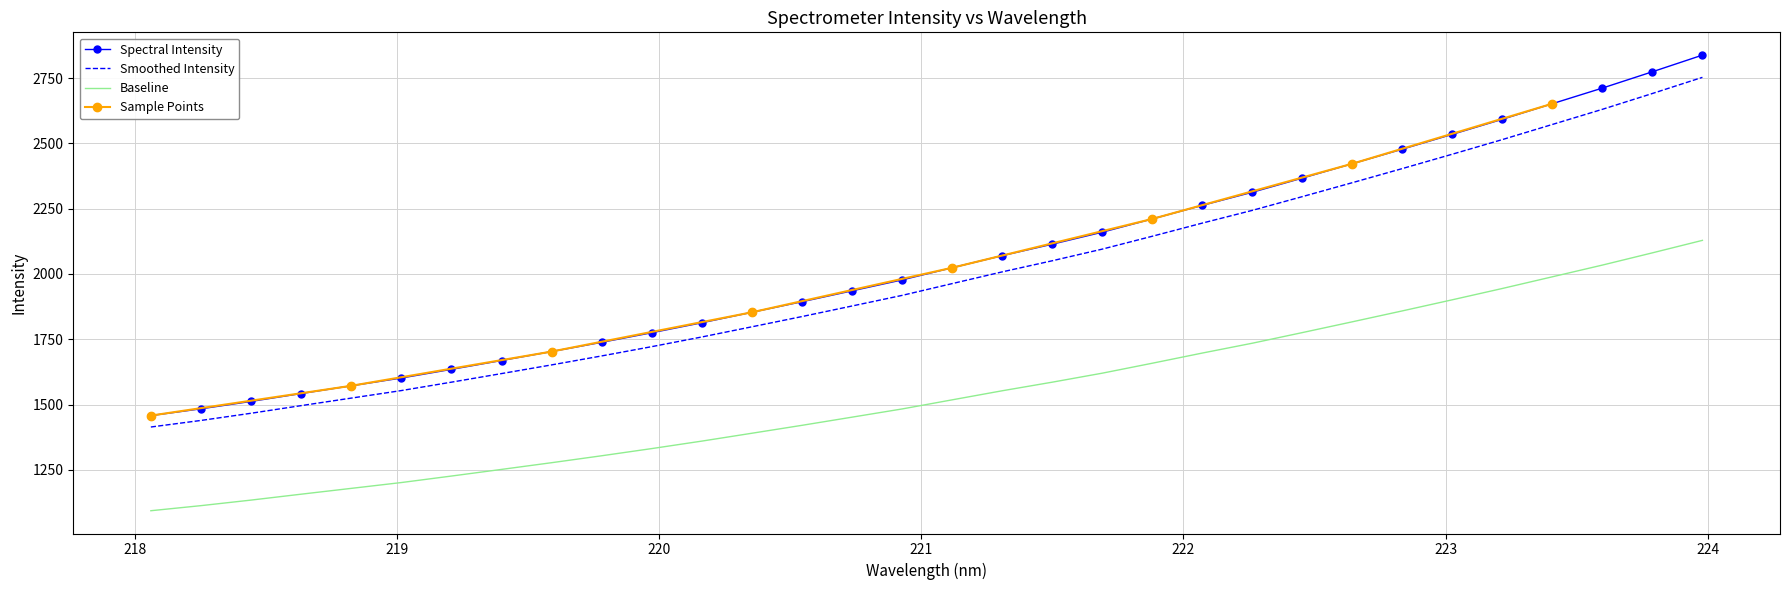

Reading left to right, what are all the values shown in this chart?

218.0596=1457.6	218.2508=1483.5	218.442=1511.9	218.6332=1542.0	218.8244=1571.7	219.0156=1601.5	219.2067=1634.7	219.3979=1668.6	219.589=1702.9	219.7801=1738.3	219.9712=1775.0	220.1623=1813.2	220.3533=1853.3	220.5444=1893.8	220.7354=1935.5	220.9264=1977.4	221.1174=2023.9	221.3083=2070.2	221.4993=2114.1	221.6902=2160.1	221.8812=2210.9	222.0721=2262.9	222.263=2313.2	222.4538=2367.4	222.6447=2422.5	222.8355=2478.3	223.0264=2535.1	223.2172=2592.8	223.408=2652.5	223.5987=2712.2	223.7895=2774.7	223.9802=2838.4